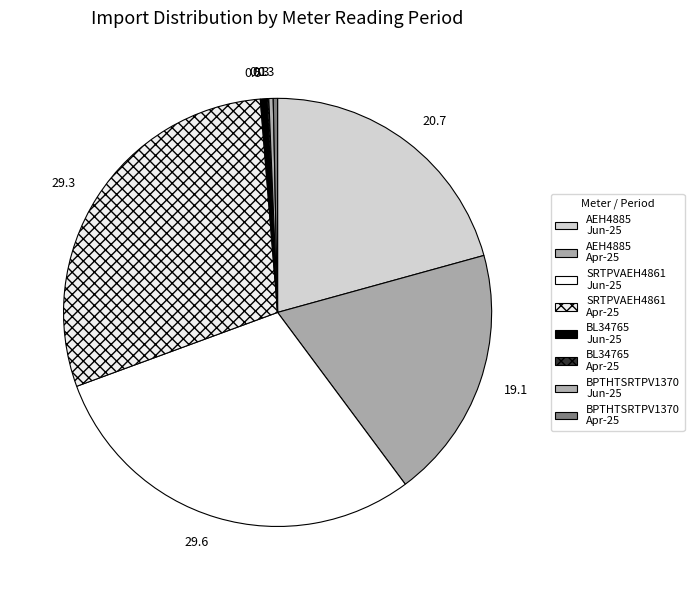

How many segments does this pie chart have?

8